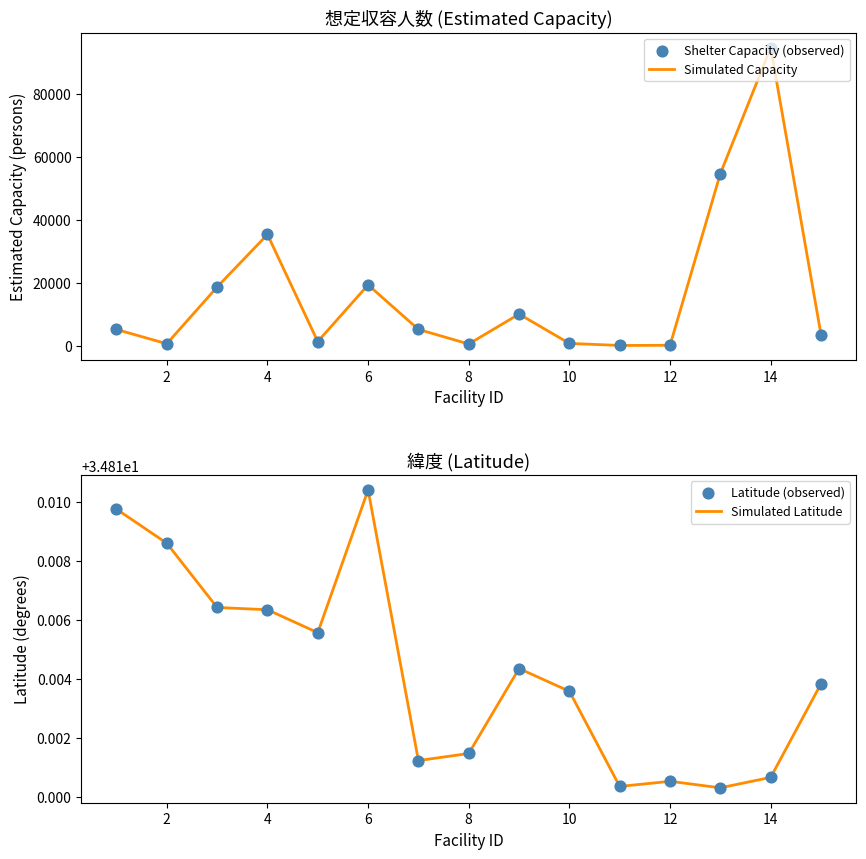

What is the maximum value for Simulated Capacity?

93463.0